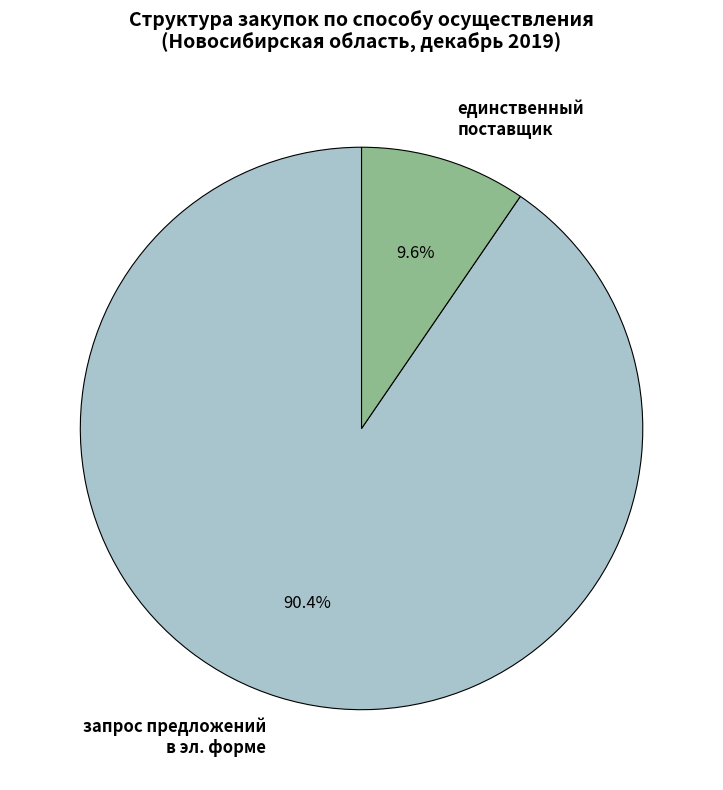

Which has a higher value, единственный поставщик or запрос предложений в эл. форме?

запрос предложений в эл. форме